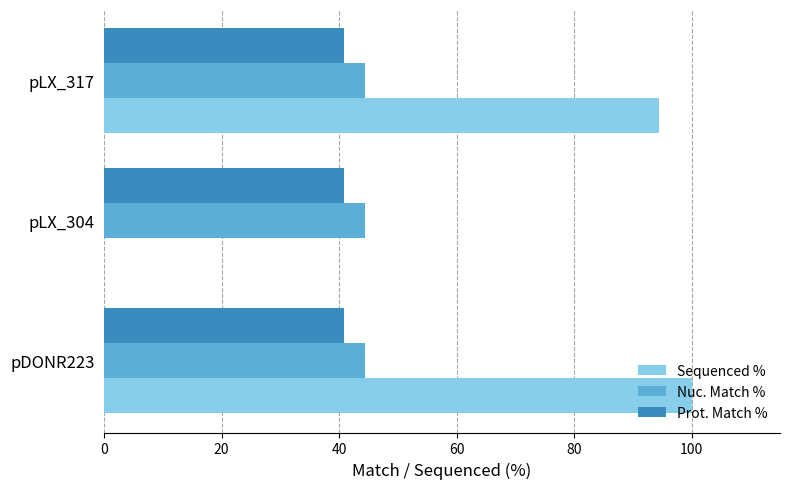

Is it true that Nuc. Match % equals 23.1 at pLX_317?

False